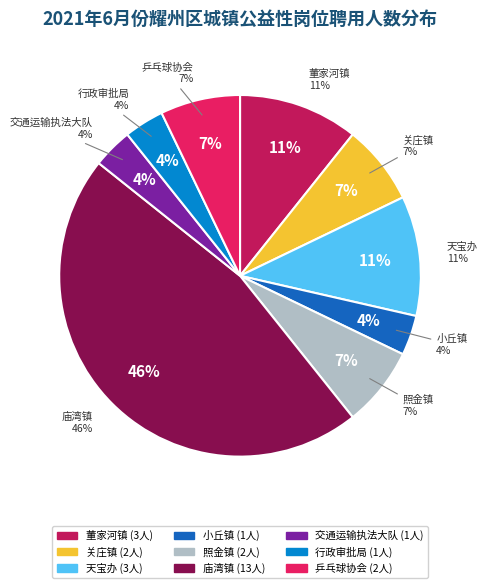

Count the number of slices in the pie.

9